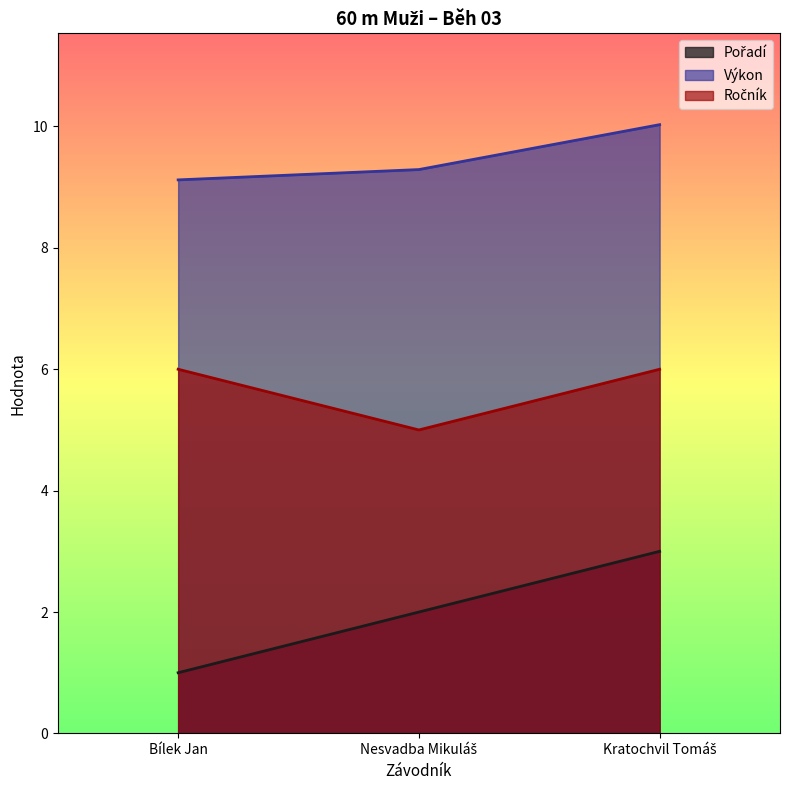

True or false: Ročník has a value of 5.0 at Nesvadba Mikuláš.

True